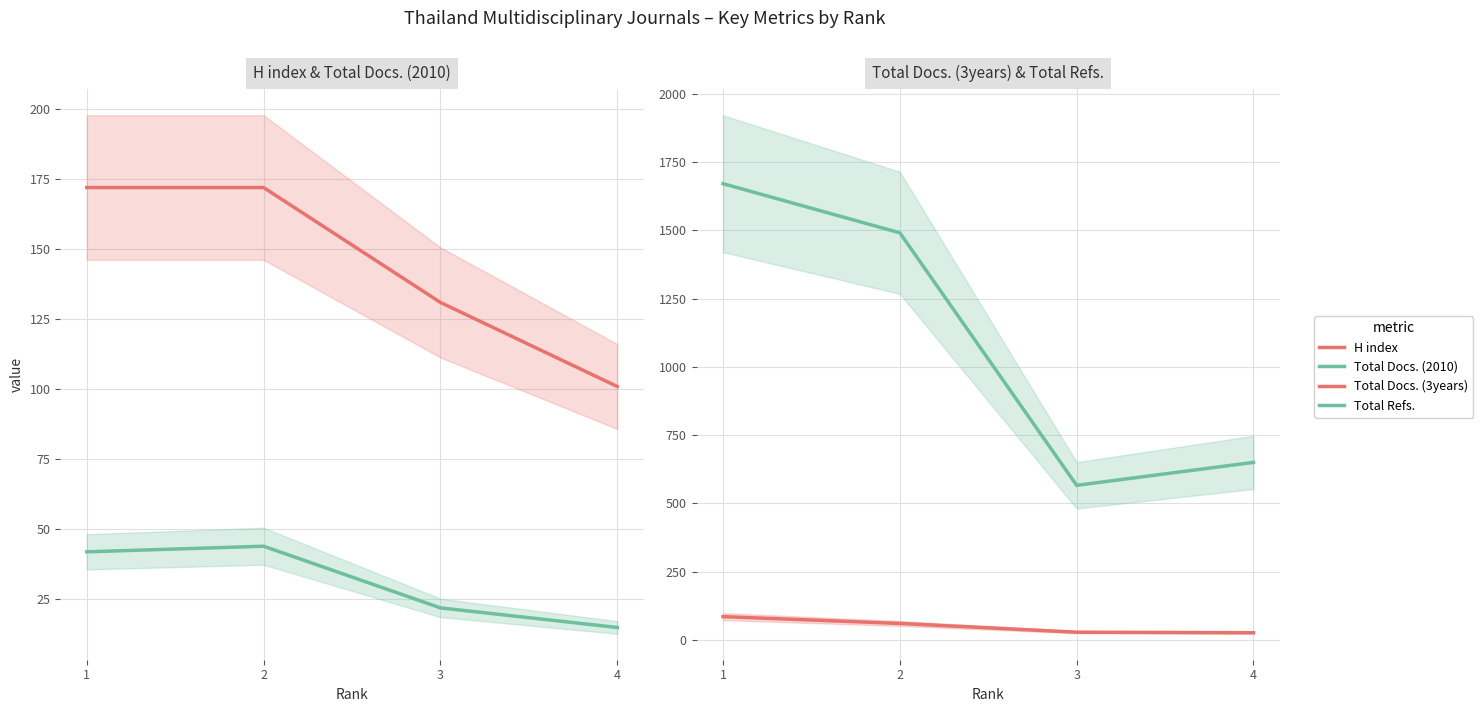

Read the Total Docs. (2010) value at 1, to the nearest 5.

40